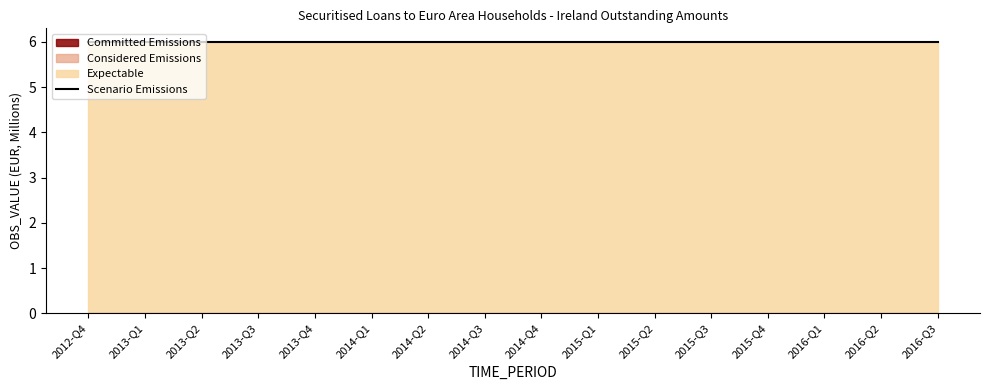

How many distinct data groups are displayed?

4